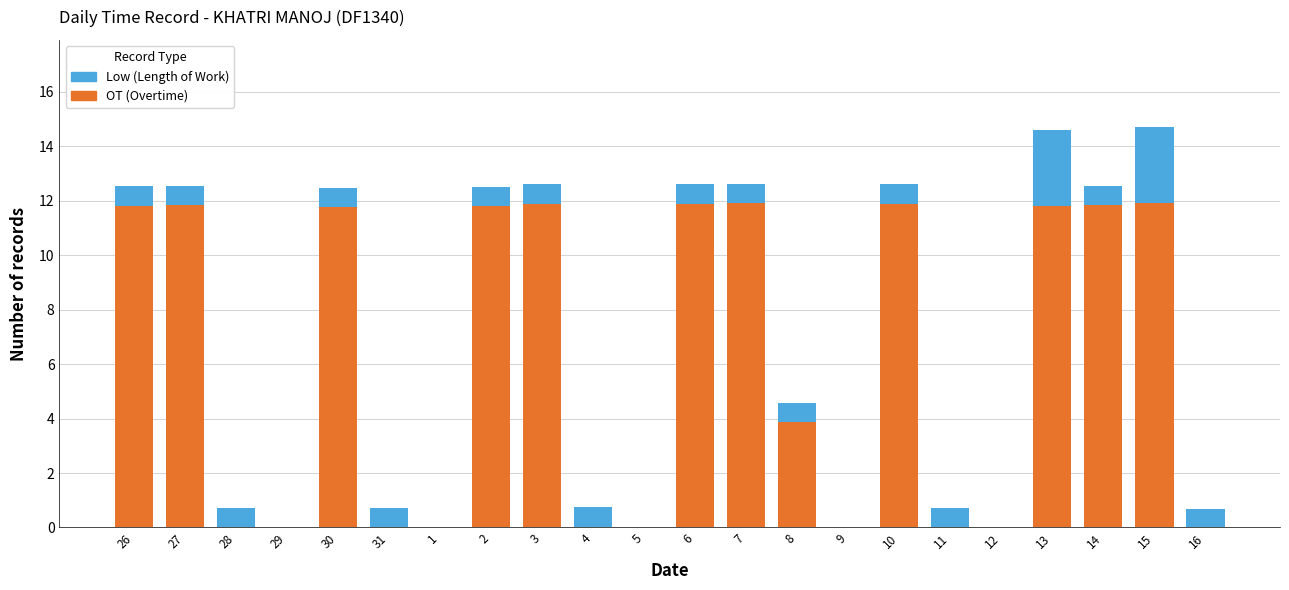

What is the maximum value for OT (Overtime)?

11.9